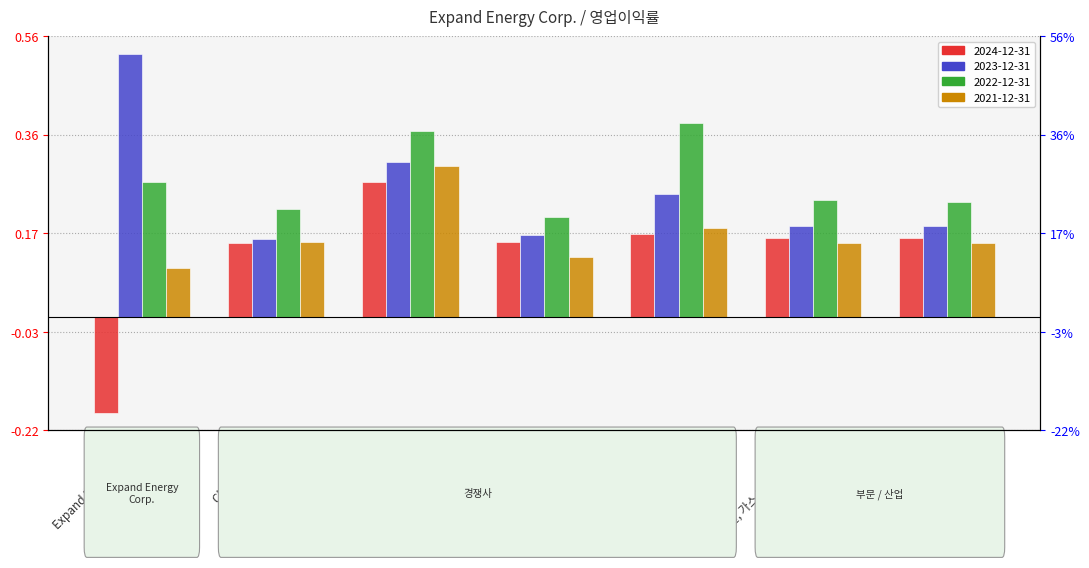

True or false: 2023-12-31 has a value of 0.1 at 에너지.

False